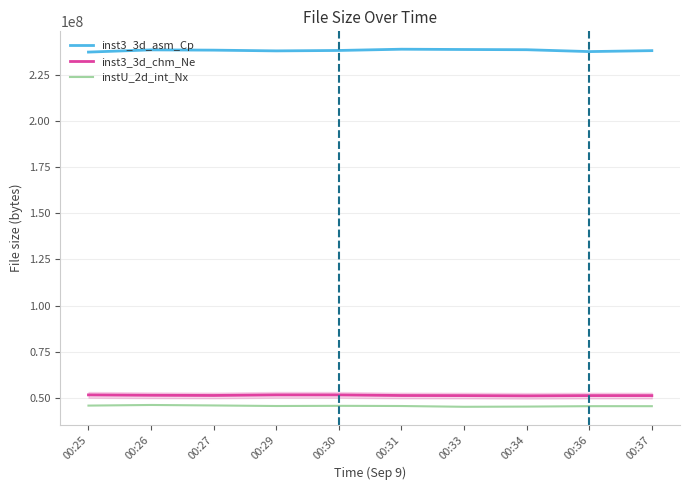

The value of inst3_3d_chm_Ne at 00:27 is 51308966. True or false?

True